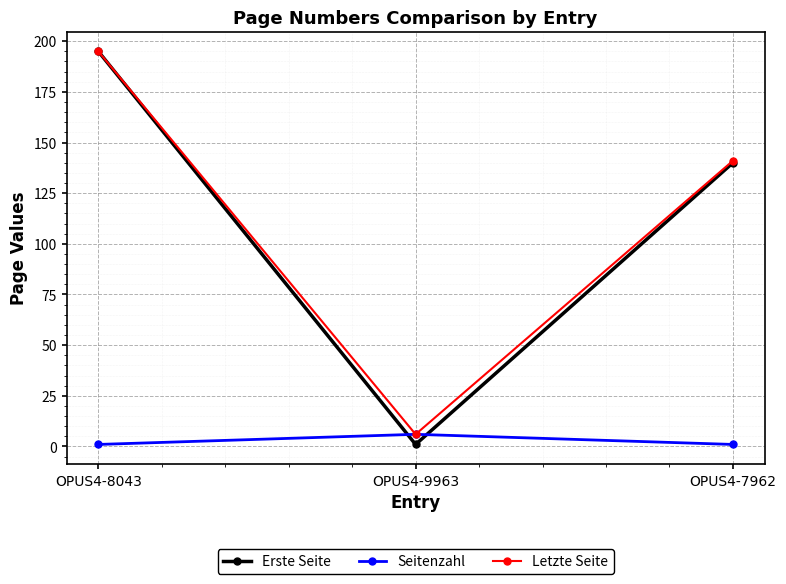

The Seitenzahl series shows 1 at OPUS4-8043. True or false?

True